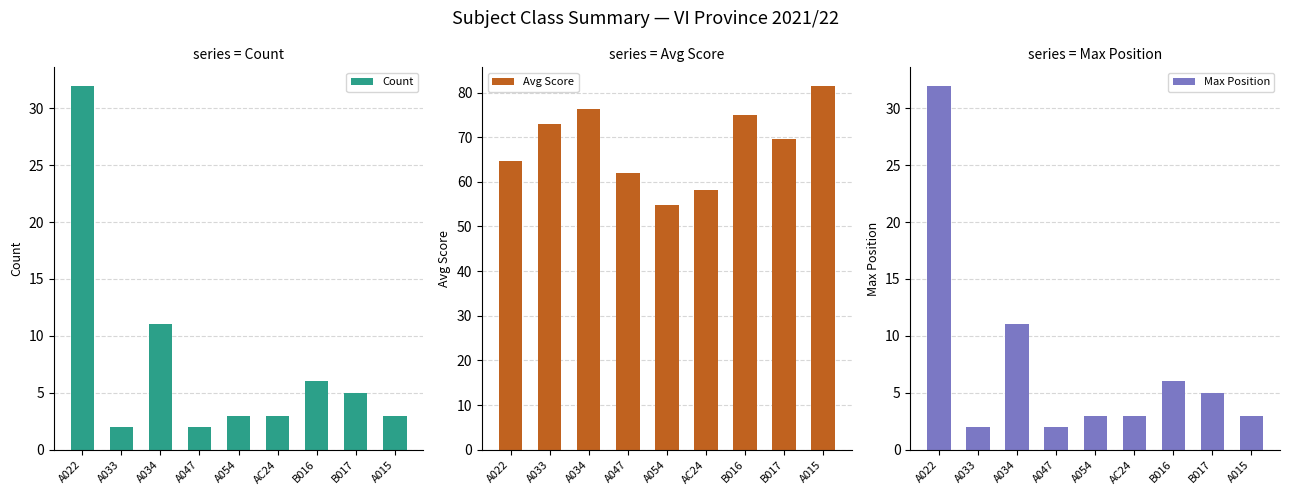

True or false: Count has a value of 4.6 at A015.

False